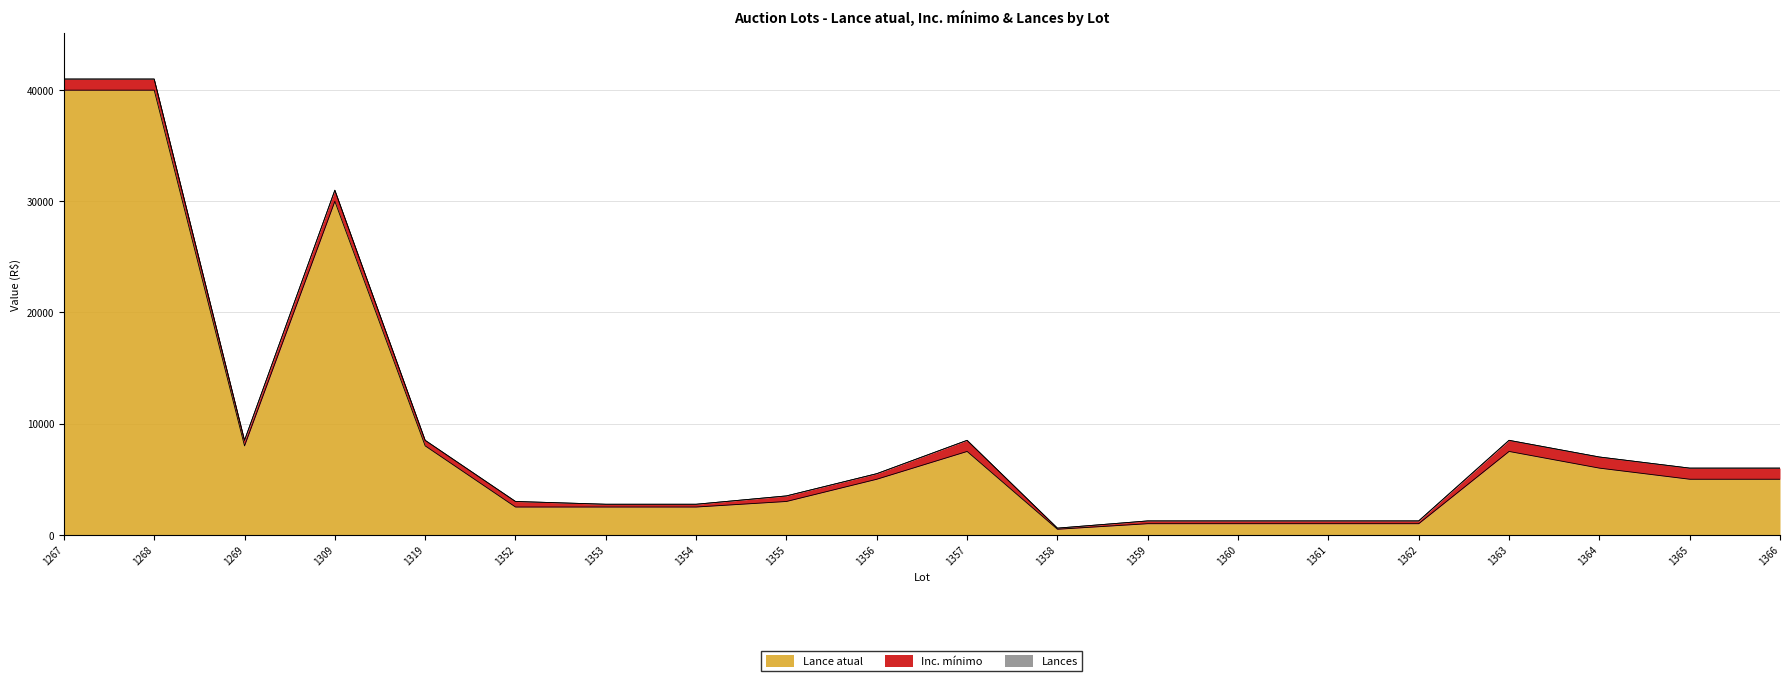

True or false: Lances and Lance atual cross at least once.

False